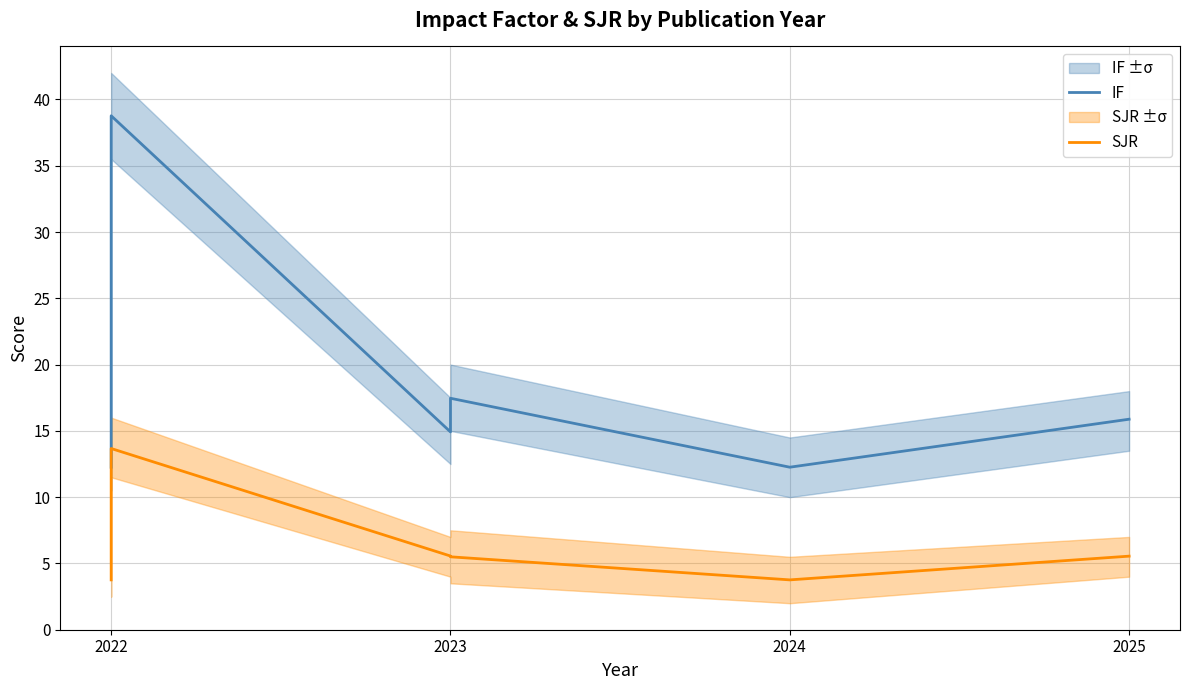

What is the sum of the SJR values at 2023 and 2024?

9.3